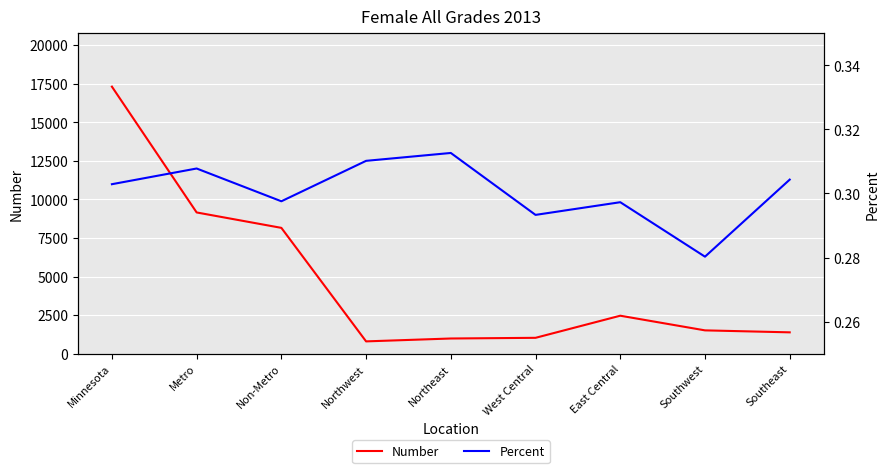

Reading left to right, extract all data points from this chart.

Number: Minnesota=17303.0	Metro=9151.0	Non-Metro=8152.0	Northwest=795.0	Northeast=982.0	West Central=1026.0	East Central=2459.0	Southwest=1509.0	Southeast=1381.0
Percent: Minnesota=0.3	Metro=0.3	Non-Metro=0.3	Northwest=0.3	Northeast=0.3	West Central=0.3	East Central=0.3	Southwest=0.3	Southeast=0.3